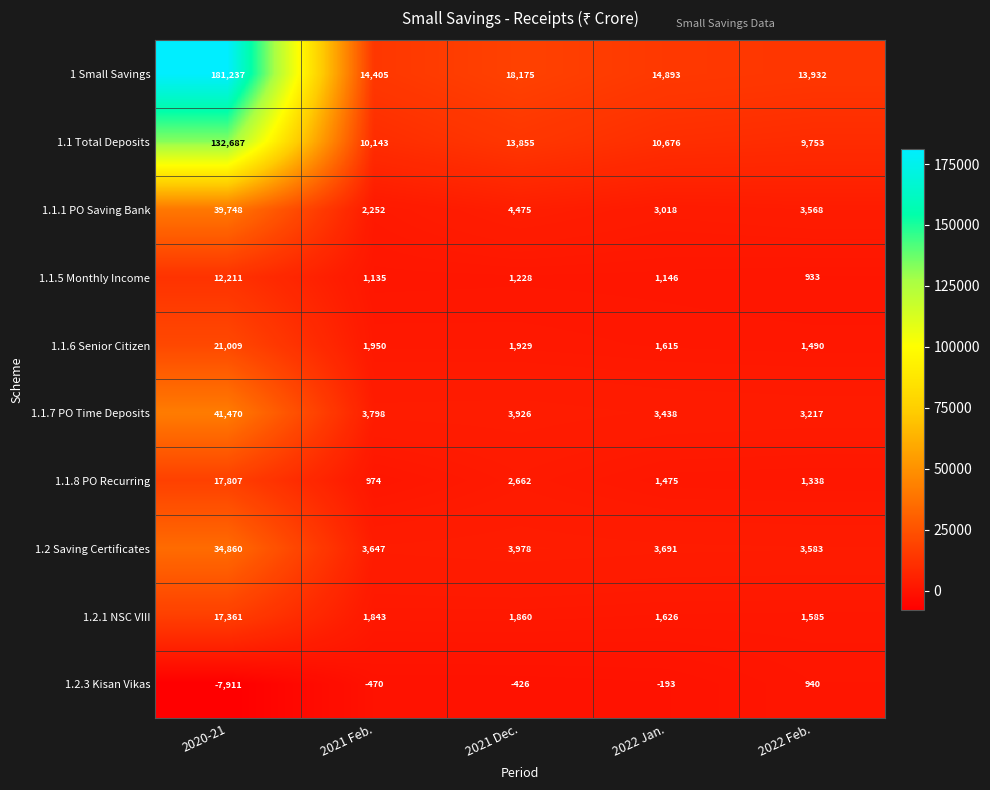

Read the 1.1.6 Senior Citizen value at 2022 Jan., to the nearest 100.

1600